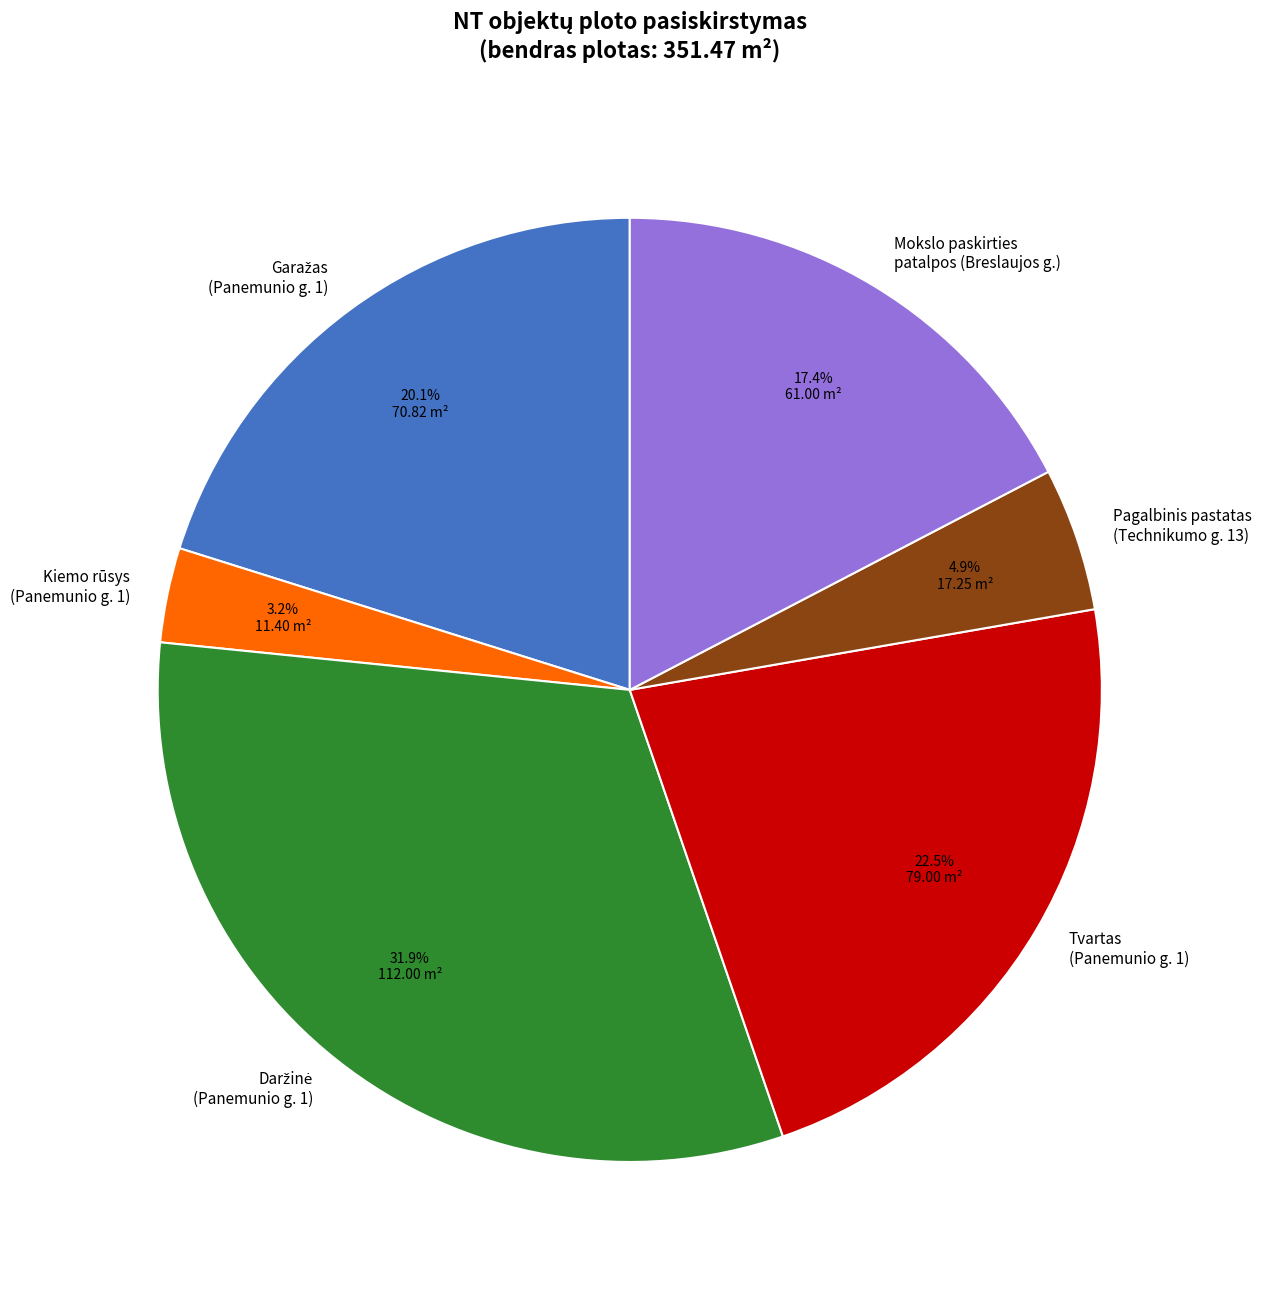

Does Kiemo rūsys (Panemunio g. 1) represent more than half of the total?

No